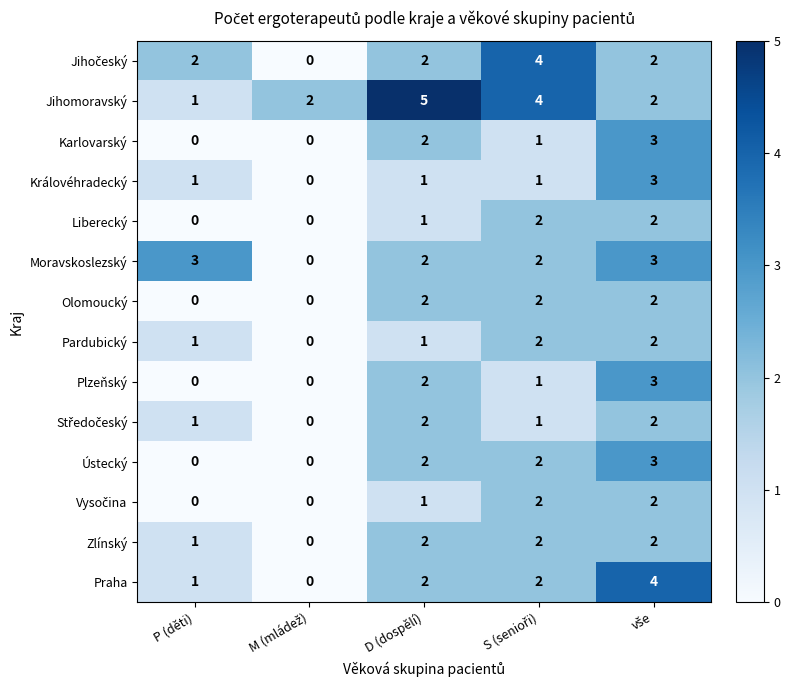

What is the total value across all series at D (dospělí)?

27